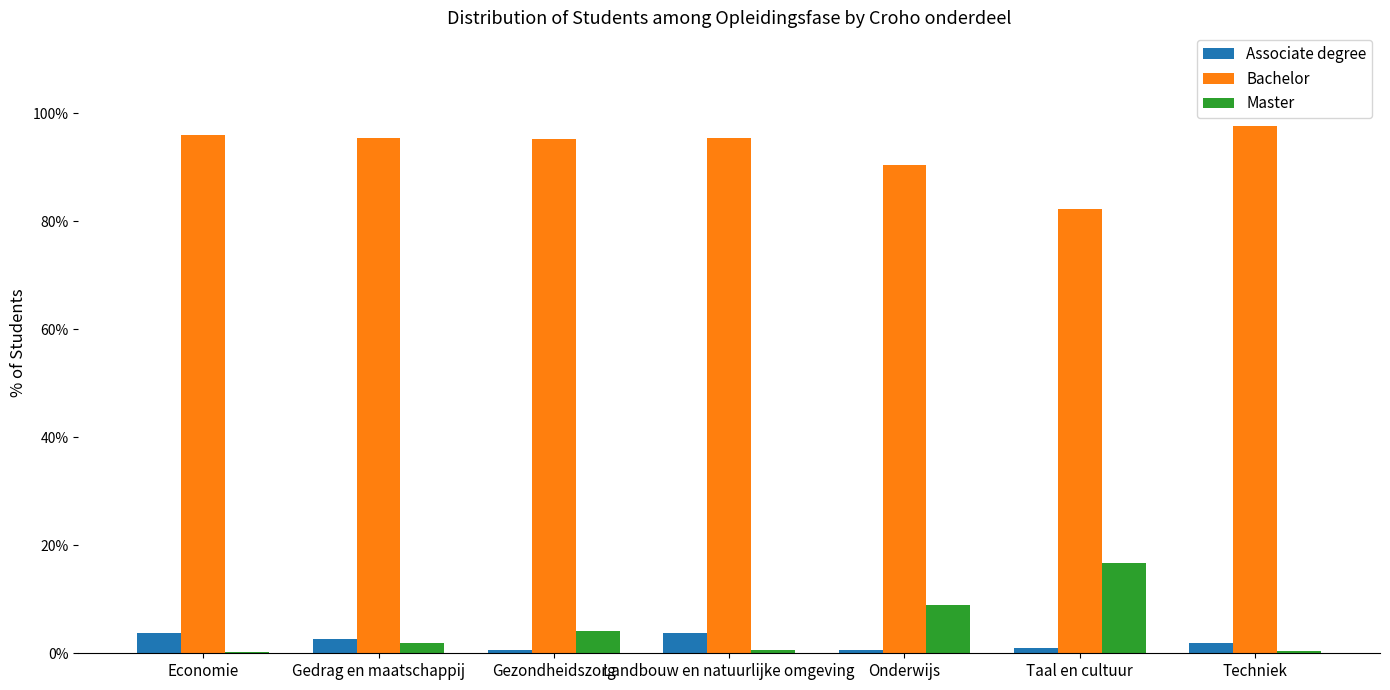

What is the sum of all Associate degree values?

14.3